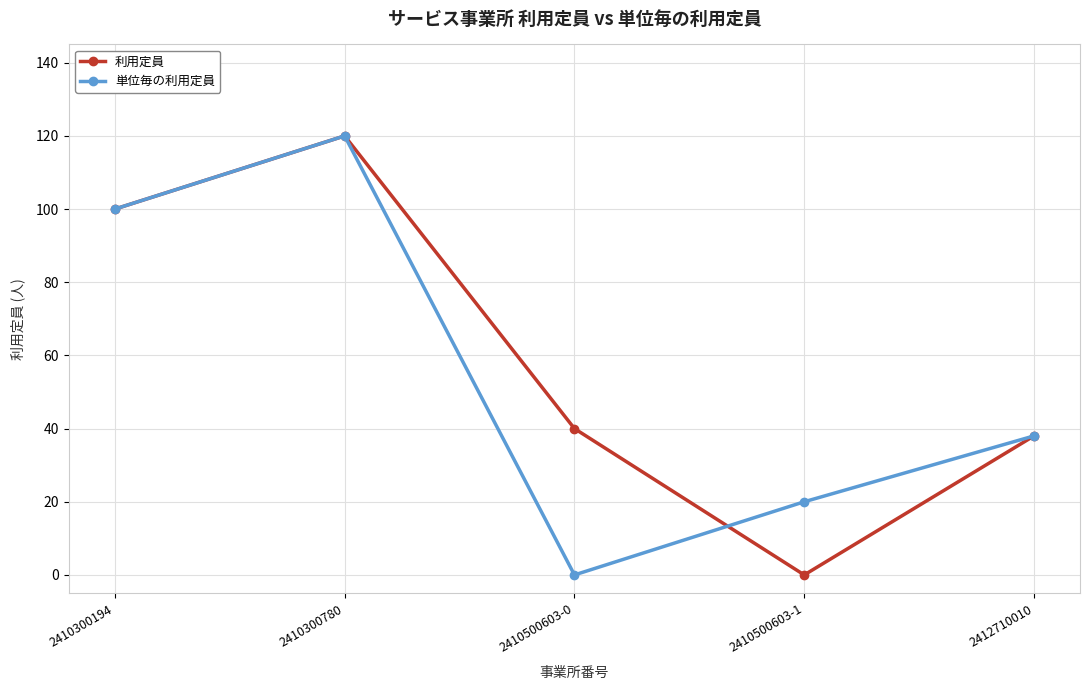

Which series changed the most between 2410500603-0 and 2412710010?

単位毎の利用定員